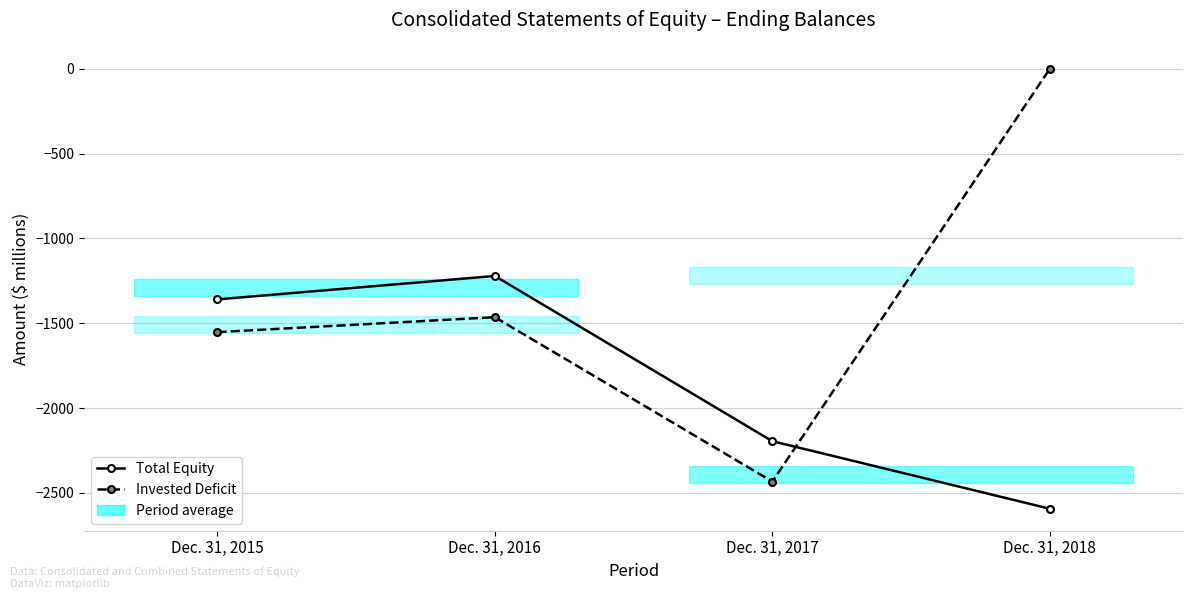

At which label does Total Equity reach its peak?

Dec. 31, 2016